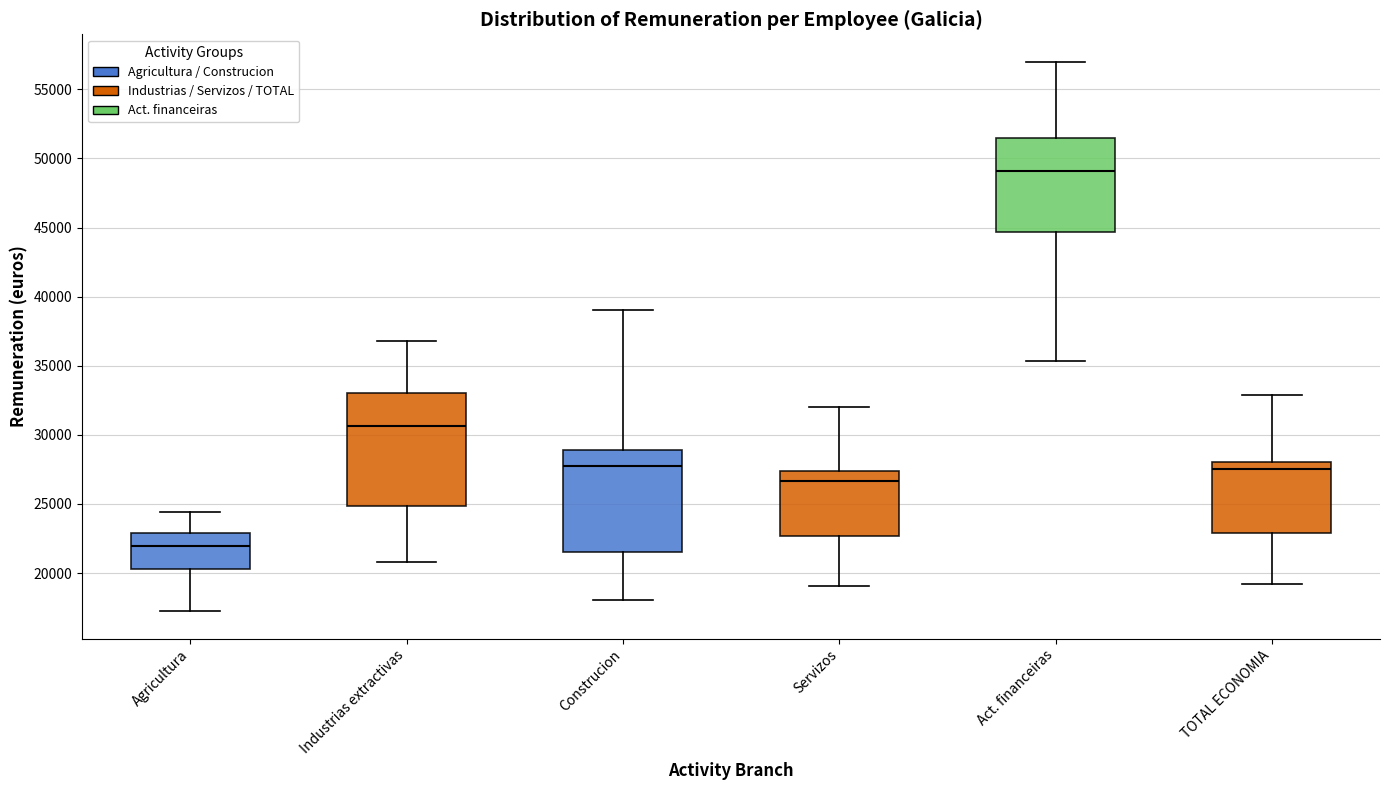

Where does the upper whisker of the box for Agricultura end on the y-axis? The values are not printed on the chart, so give them approximately, as read against the axis.

24500